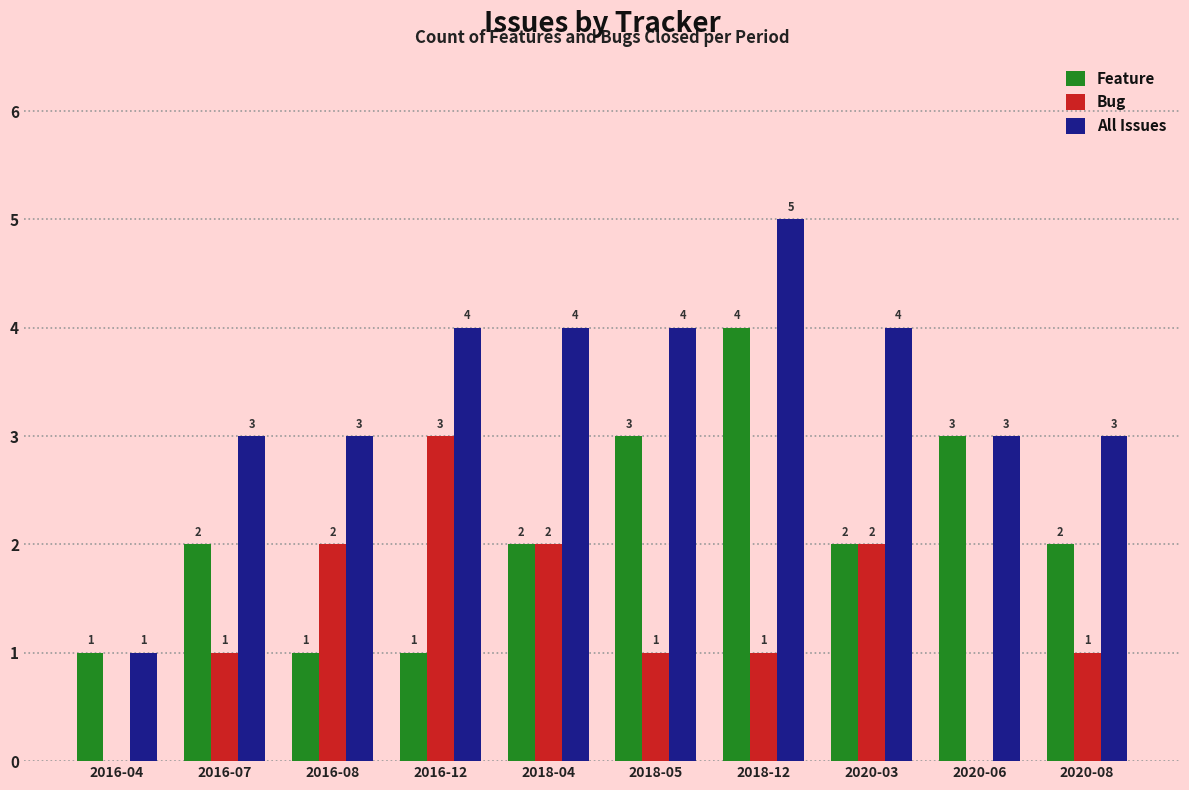

What is the average value of the All Issues series?

3